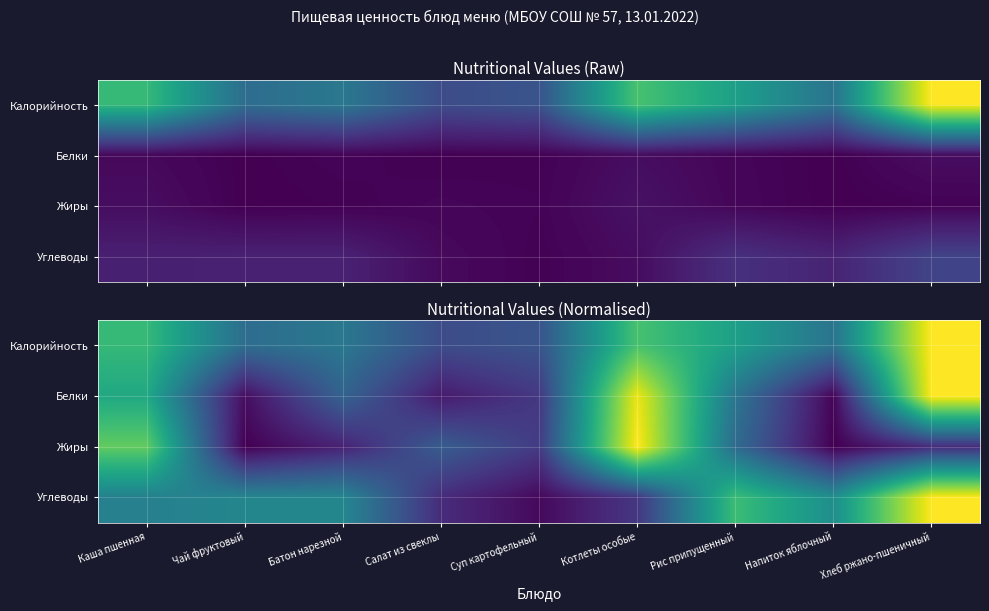

True or false: Углеводы has a value of 378.5 at Хлеб ржано-пшеничный.

False